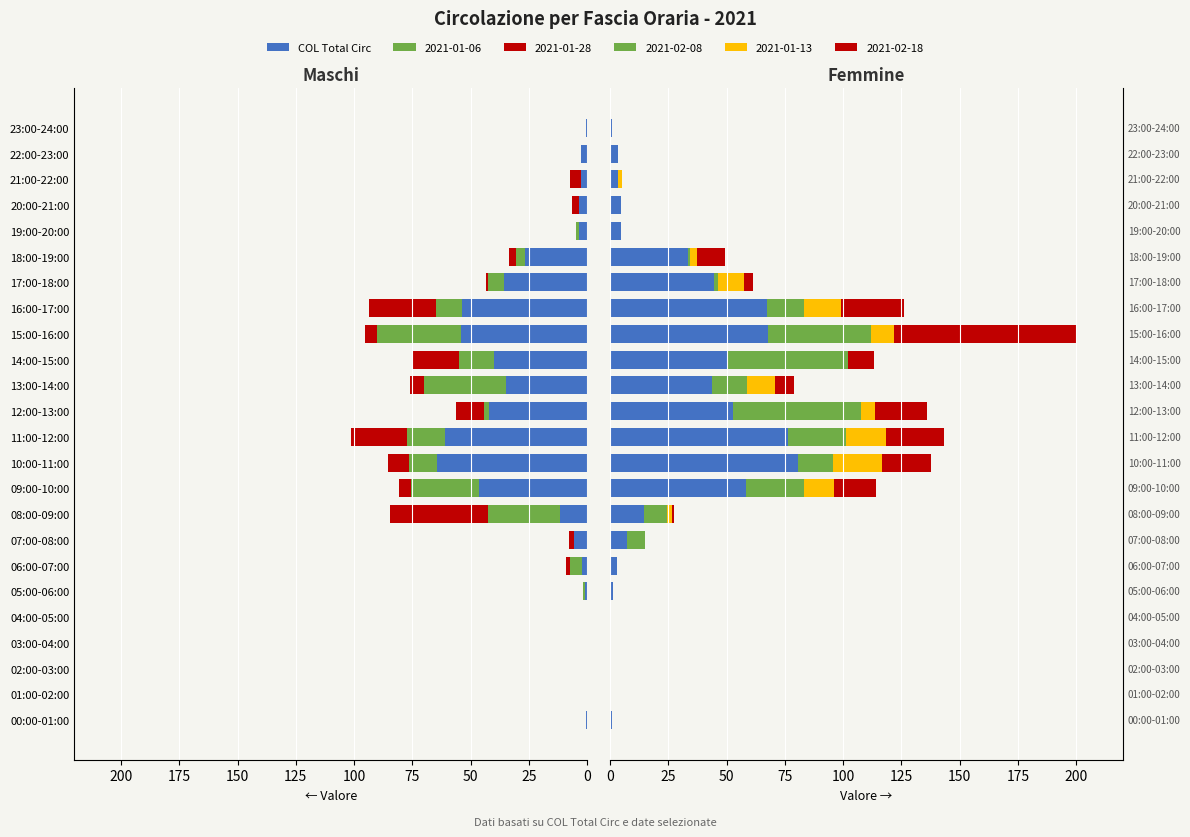

What is the sum of the values at 18:00-19:00 and 15:00-16:00?

101.1